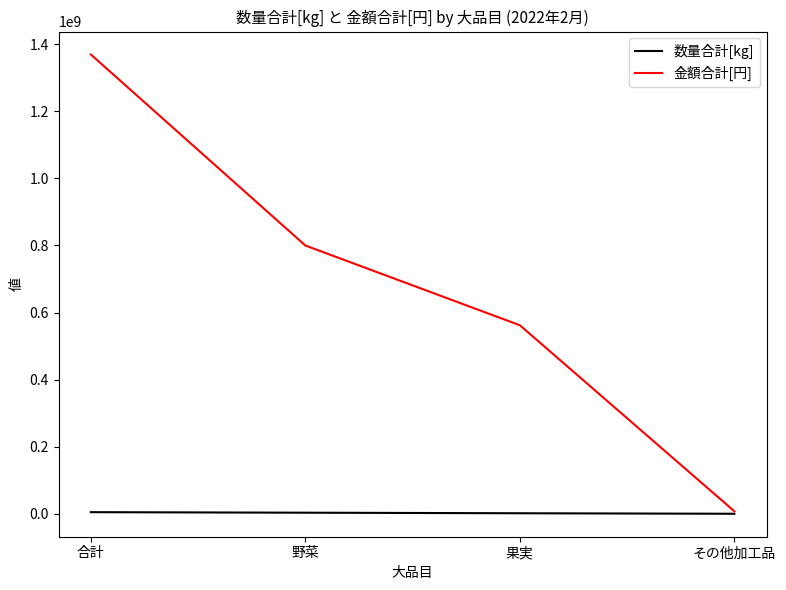

What is the smallest value displayed?

50143